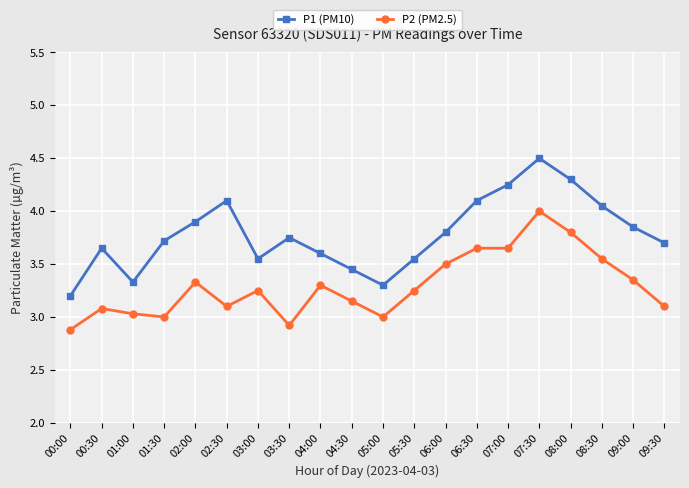

The P2 (PM2.5) series shows 0.8 at 01:30. True or false?

False